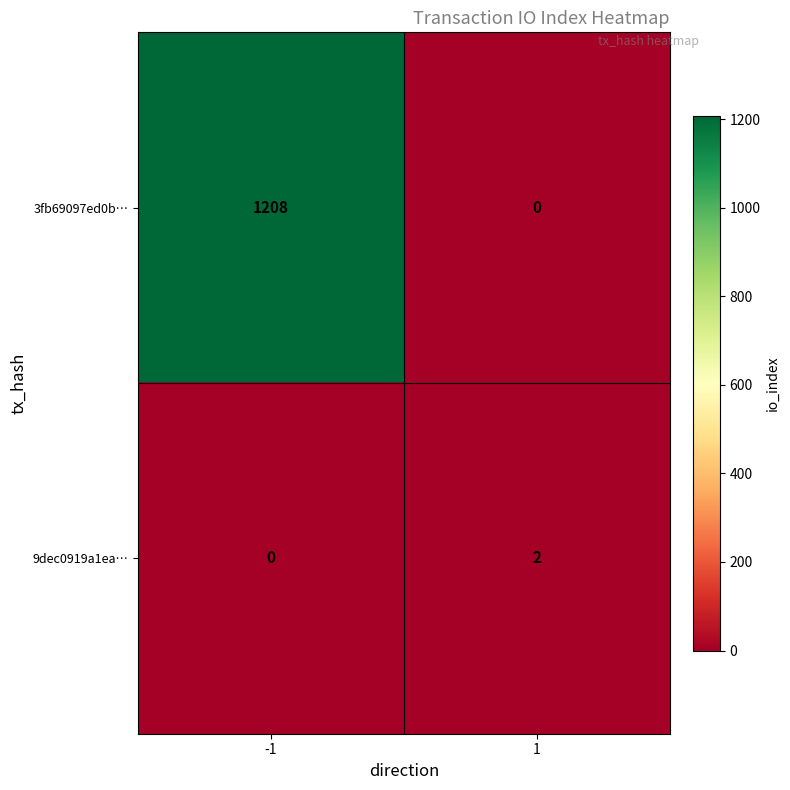

Reading right to left, extract all data points from this chart.

3fb69097ed0b…: 0	1208
9dec0919a1ea…: 2	0